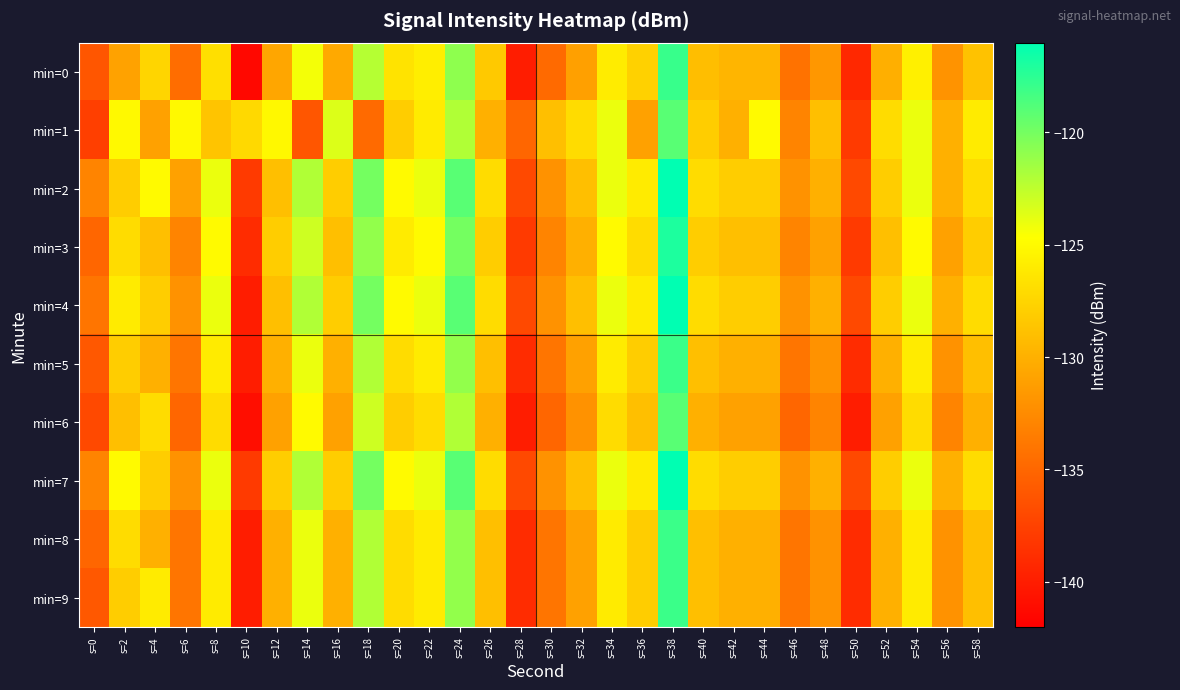

Reading left to right, what are all the values shown in this chart?

min=0: s=0=-136.1	s=2=-131.0	s=4=-127.5	s=6=-134.6	s=8=-126.8	s=10=-141.4	s=12=-130.6	s=14=-124.3	s=16=-130.5	s=18=-122.2	s=20=-126.5	s=22=-125.8	s=24=-120.8	s=26=-128.3	s=28=-140.0	s=30=-134.8	s=32=-131.1	s=34=-125.9	s=36=-127.8	s=38=-117.9	s=40=-129.0	s=42=-129.7	s=44=-129.7	s=46=-134.2	s=48=-131.7	s=50=-139.2	s=52=-130.0	s=54=-125.7	s=56=-132.0	s=58=-128.8
min=1: s=0=-137.6	s=2=-125.1	s=4=-131.0	s=6=-125.0	s=8=-128.7	s=10=-127.2	s=12=-125.1	s=14=-136.1	s=16=-123.5	s=18=-134.8	s=20=-128.0	s=22=-126.0	s=24=-122.0	s=26=-130.0	s=28=-135.0	s=30=-129.0	s=32=-127.0	s=34=-124.0	s=36=-131.0	s=38=-119.0	s=40=-128.0	s=42=-130.0	s=44=-125.0	s=46=-133.0	s=48=-129.0	s=50=-138.0	s=52=-127.0	s=54=-124.0	s=56=-130.0	s=58=-126.0
min=2: s=0=-133.0	s=2=-128.0	s=4=-125.0	s=6=-131.0	s=8=-124.0	s=10=-138.0	s=12=-129.0	s=14=-122.0	s=16=-128.0	s=18=-120.0	s=20=-125.0	s=22=-124.0	s=24=-119.0	s=26=-127.0	s=28=-137.0	s=30=-132.0	s=32=-129.0	s=34=-124.0	s=36=-126.0	s=38=-116.0	s=40=-127.0	s=42=-128.0	s=44=-128.0	s=46=-132.0	s=48=-130.0	s=50=-137.0	s=52=-128.0	s=54=-124.0	s=56=-130.0	s=58=-127.0
min=3: s=0=-135.0	s=2=-127.0	s=4=-129.0	s=6=-133.0	s=8=-125.0	s=10=-139.0	s=12=-128.0	s=14=-123.0	s=16=-129.0	s=18=-121.0	s=20=-126.0	s=22=-125.0	s=24=-120.0	s=26=-128.0	s=28=-138.0	s=30=-133.0	s=32=-130.0	s=34=-125.0	s=36=-127.0	s=38=-117.0	s=40=-128.0	s=42=-129.0	s=44=-129.0	s=46=-133.0	s=48=-131.0	s=50=-138.0	s=52=-129.0	s=54=-125.0	s=56=-131.0	s=58=-128.0
min=4: s=0=-134.0	s=2=-126.0	s=4=-128.0	s=6=-132.0	s=8=-124.0	s=10=-140.0	s=12=-129.0	s=14=-122.0	s=16=-128.0	s=18=-120.0	s=20=-125.0	s=22=-124.0	s=24=-119.0	s=26=-127.0	s=28=-137.0	s=30=-132.0	s=32=-129.0	s=34=-124.0	s=36=-126.0	s=38=-116.0	s=40=-127.0	s=42=-128.0	s=44=-128.0	s=46=-132.0	s=48=-130.0	s=50=-137.0	s=52=-128.0	s=54=-124.0	s=56=-130.0	s=58=-127.0
min=5: s=0=-136.0	s=2=-128.0	s=4=-130.0	s=6=-134.0	s=8=-126.0	s=10=-140.0	s=12=-130.0	s=14=-124.0	s=16=-130.0	s=18=-122.0	s=20=-127.0	s=22=-126.0	s=24=-121.0	s=26=-129.0	s=28=-139.0	s=30=-134.0	s=32=-131.0	s=34=-126.0	s=36=-128.0	s=38=-118.0	s=40=-129.0	s=42=-130.0	s=44=-130.0	s=46=-134.0	s=48=-132.0	s=50=-139.0	s=52=-130.0	s=54=-126.0	s=56=-132.0	s=58=-129.0
min=6: s=0=-137.0	s=2=-129.0	s=4=-127.0	s=6=-135.0	s=8=-127.0	s=10=-141.0	s=12=-131.0	s=14=-125.0	s=16=-131.0	s=18=-123.0	s=20=-128.0	s=22=-127.0	s=24=-122.0	s=26=-130.0	s=28=-140.0	s=30=-135.0	s=32=-132.0	s=34=-127.0	s=36=-129.0	s=38=-119.0	s=40=-130.0	s=42=-131.0	s=44=-131.0	s=46=-135.0	s=48=-133.0	s=50=-140.0	s=52=-131.0	s=54=-127.0	s=56=-133.0	s=58=-130.0
min=7: s=0=-133.0	s=2=-125.0	s=4=-128.0	s=6=-132.0	s=8=-124.0	s=10=-138.0	s=12=-128.0	s=14=-122.0	s=16=-128.0	s=18=-120.0	s=20=-125.0	s=22=-124.0	s=24=-119.0	s=26=-127.0	s=28=-137.0	s=30=-132.0	s=32=-129.0	s=34=-124.0	s=36=-126.0	s=38=-116.0	s=40=-127.0	s=42=-128.0	s=44=-128.0	s=46=-132.0	s=48=-130.0	s=50=-137.0	s=52=-128.0	s=54=-124.0	s=56=-130.0	s=58=-127.0
min=8: s=0=-135.0	s=2=-127.0	s=4=-130.0	s=6=-134.0	s=8=-126.0	s=10=-140.0	s=12=-130.0	s=14=-124.0	s=16=-130.0	s=18=-122.0	s=20=-127.0	s=22=-126.0	s=24=-121.0	s=26=-129.0	s=28=-139.0	s=30=-134.0	s=32=-131.0	s=34=-126.0	s=36=-128.0	s=38=-118.0	s=40=-129.0	s=42=-130.0	s=44=-130.0	s=46=-134.0	s=48=-132.0	s=50=-139.0	s=52=-130.0	s=54=-126.0	s=56=-132.0	s=58=-129.0
min=9: s=0=-136.0	s=2=-128.0	s=4=-126.0	s=6=-134.0	s=8=-126.0	s=10=-140.0	s=12=-130.0	s=14=-124.0	s=16=-130.0	s=18=-122.0	s=20=-127.0	s=22=-126.0	s=24=-121.0	s=26=-129.0	s=28=-139.0	s=30=-134.0	s=32=-131.0	s=34=-126.0	s=36=-128.0	s=38=-118.0	s=40=-129.0	s=42=-130.0	s=44=-130.0	s=46=-134.0	s=48=-132.0	s=50=-139.0	s=52=-130.0	s=54=-126.0	s=56=-132.0	s=58=-129.0